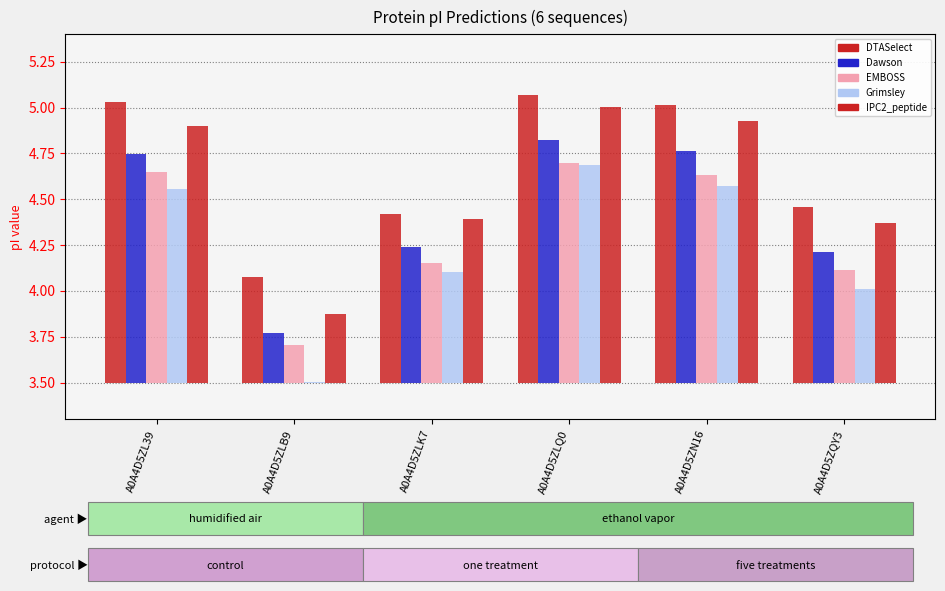

What is the difference between the maximum and minimum values in the DTASelect series?

1.0